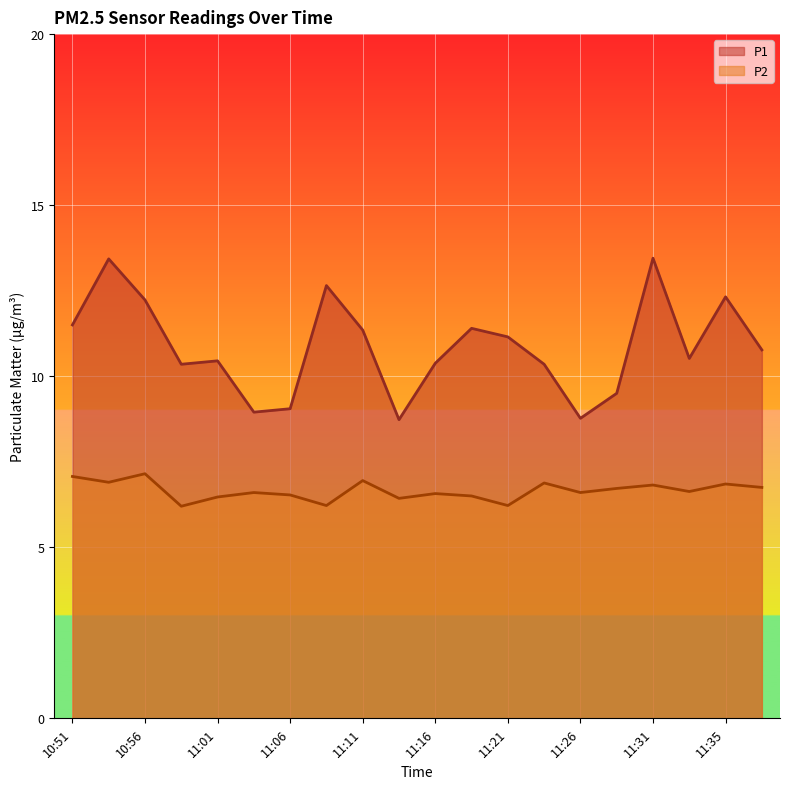

What is the total value across all series at 11:06?

15.6